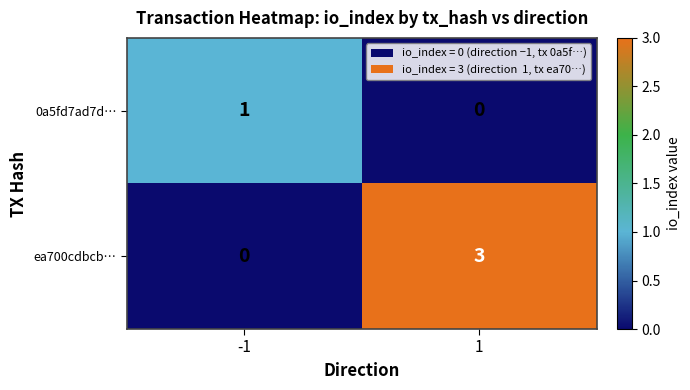

Reading right to left, what are all the values shown in this chart?

0a5fd7ad7d…: 1=0	-1=1
ea700cdbcb…: 1=3	-1=0